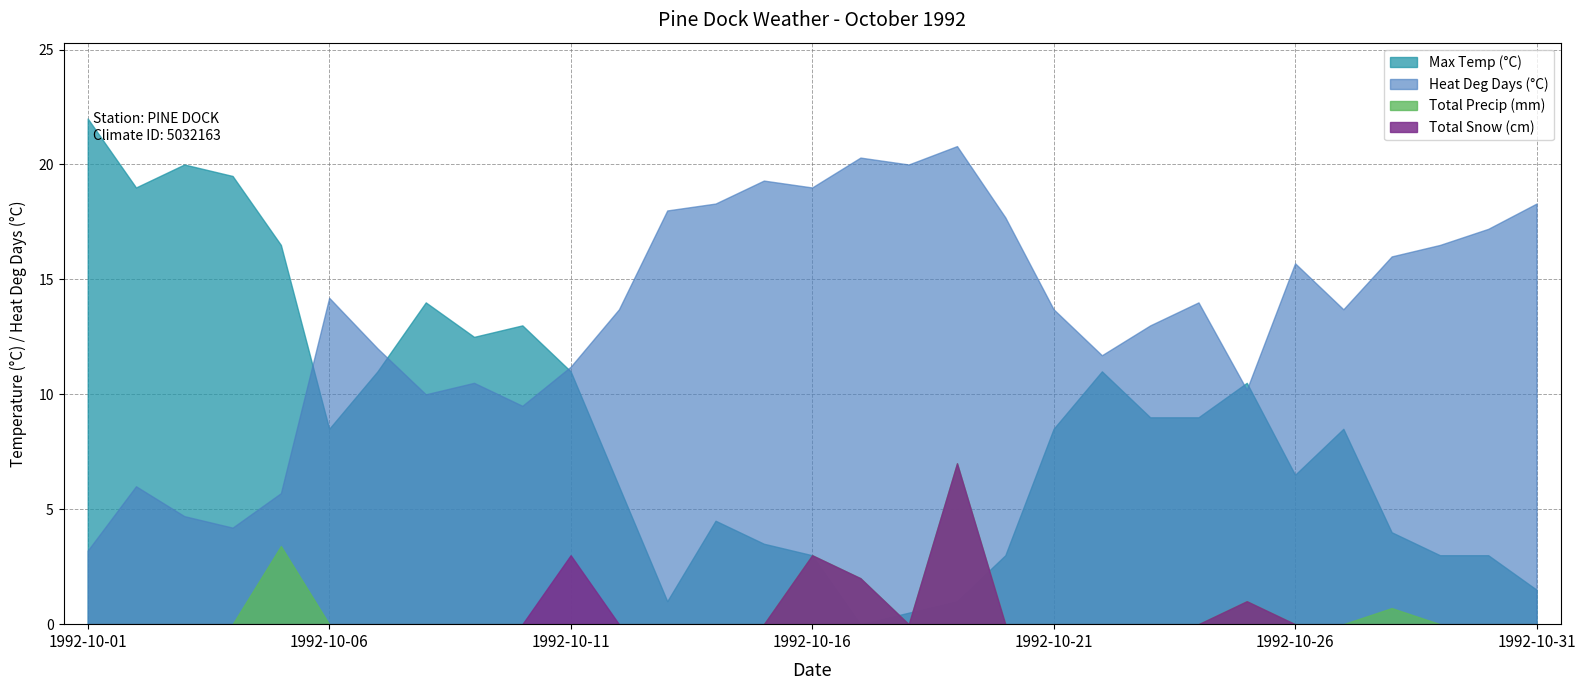

Reading right to left, what are all the values shown in this chart?

Max Temp (°C): 1.5	3.0	3.0	4.0	8.5	6.5	10.5	9.0	9.0	11.0	8.5	3.0	1.0	0.5	0.0	3.0	3.5	4.5	1.0	6.0	11.0	13.0	12.5	14.0	11.0	8.5	16.5	19.5	20.0	19.0	22.0
Heat Deg Days (°C): 18.3	17.2	16.5	16.0	13.7	15.7	10.2	14.0	13.0	11.7	13.7	17.7	20.8	20.0	20.3	19.0	19.3	18.3	18.0	13.7	11.2	9.5	10.5	10.0	12.0	14.2	5.7	4.2	4.7	6.0	3.2
Total Precip (mm): 0.0	0.0	0.0	0.7	0.0	0.0	1.0	0.0	0.0	0.0	0.0	0.0	7.0	0.0	2.0	3.0	0.0	0.0	0.0	0.0	0.0	0.0	0.0	0.0	0.0	0.0	3.4	0.0	0.0	0.0	0.0
Total Snow (cm): 0.0	0.0	0.0	0.0	0.0	0.0	1.0	0.0	0.0	0.0	0.0	0.0	7.0	0.0	2.0	3.0	0.0	0.0	0.0	0.0	3.0	0.0	0.0	0.0	0.0	0.0	0.0	0.0	0.0	0.0	0.0